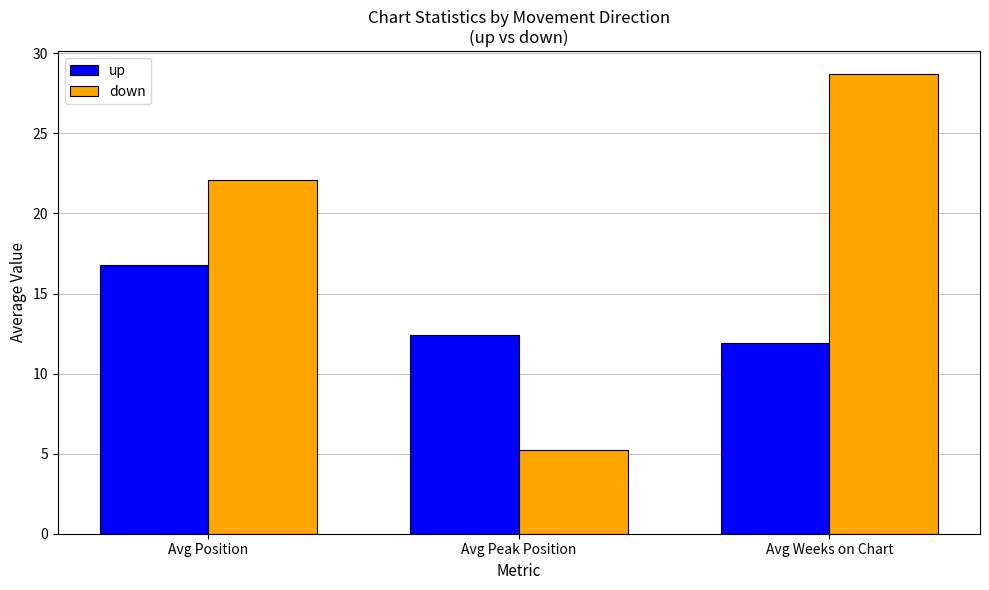

Reading right to left, transcribe all the data shown in this chart.

up: Avg Weeks on Chart=11.9	Avg Peak Position=12.4	Avg Position=16.8
down: Avg Weeks on Chart=28.7	Avg Peak Position=5.2	Avg Position=22.1